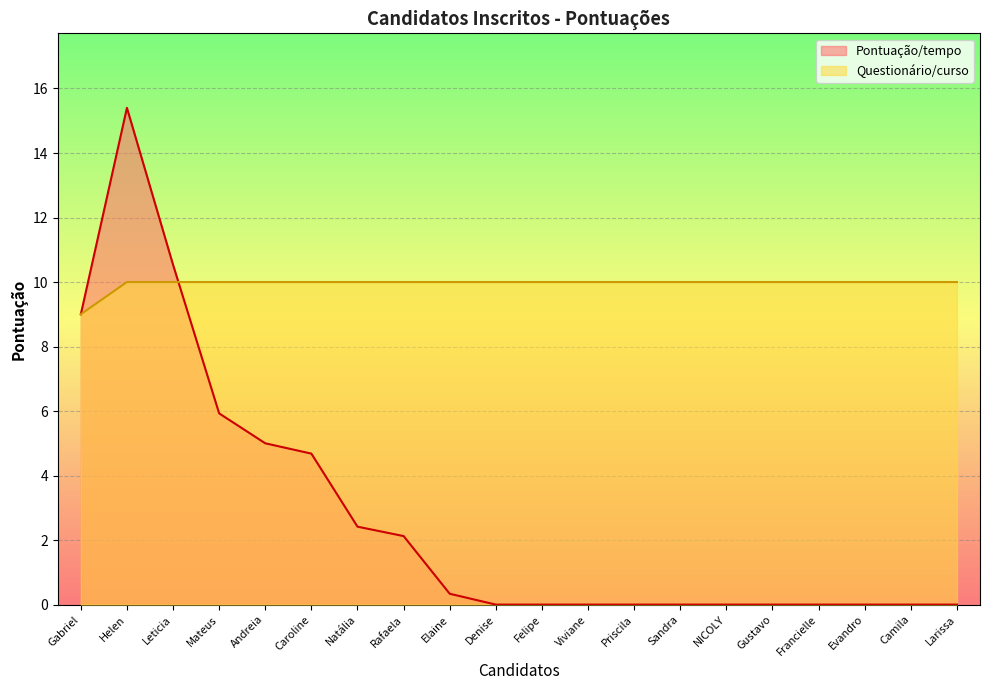

Which category has the lowest value in the Pontuação/tempo series?

Denise